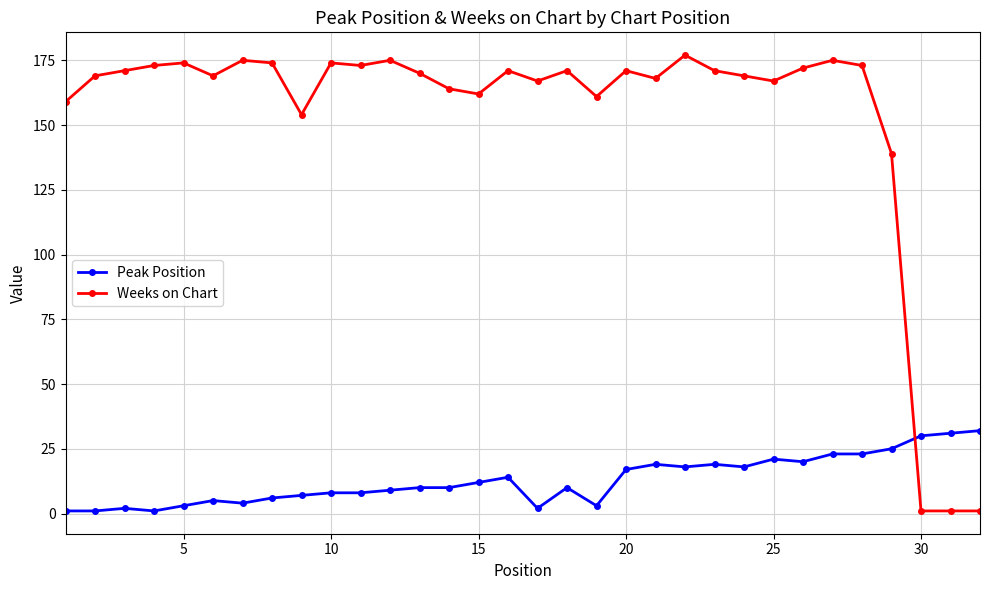

What is the average value of the Weeks on Chart series?

153